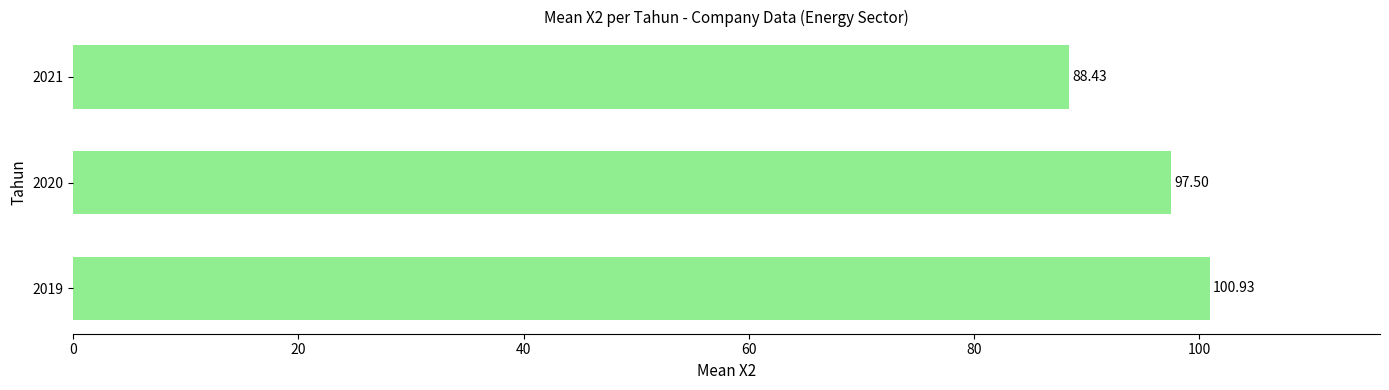

Does the chart contain stacked bars?

No